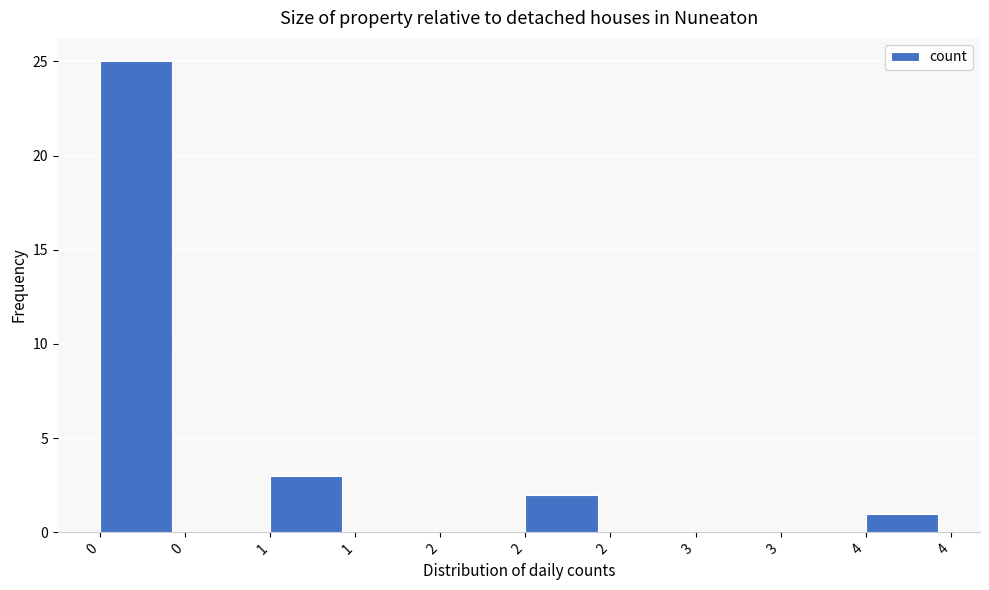

Are the bars horizontal?

No